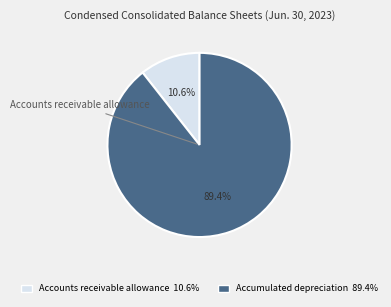

What is the smallest slice in the pie chart?

Accounts receivable allowance